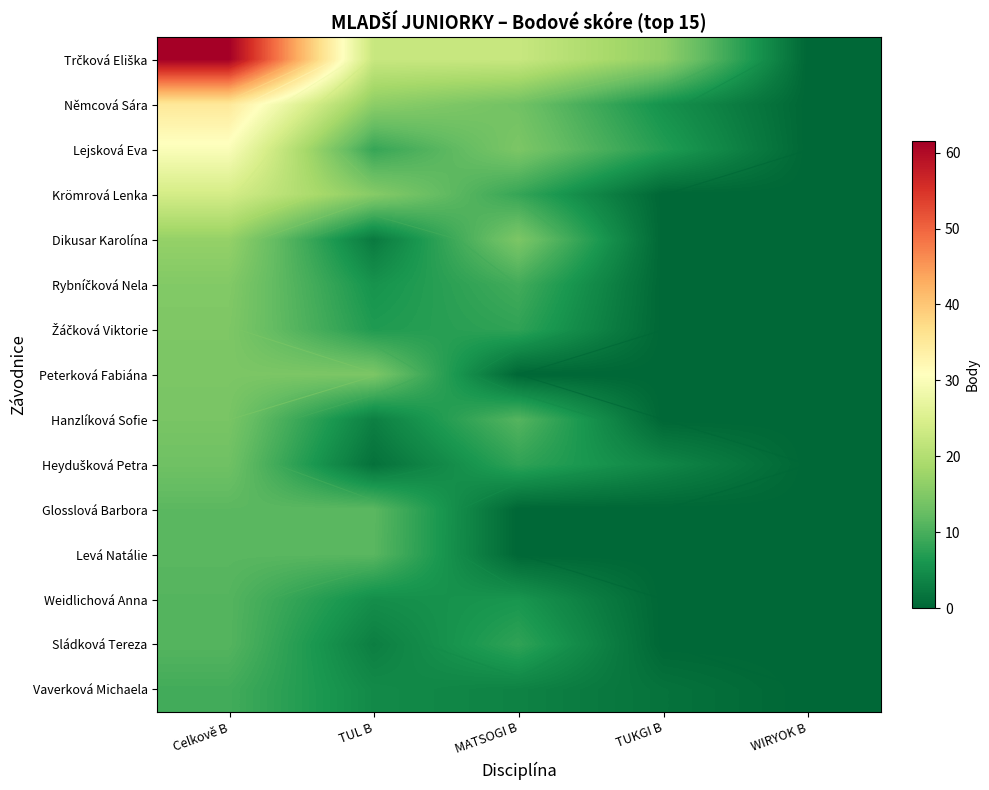

The Hanzlíková Sofie series shows 4.2 at Celkově B. True or false?

False